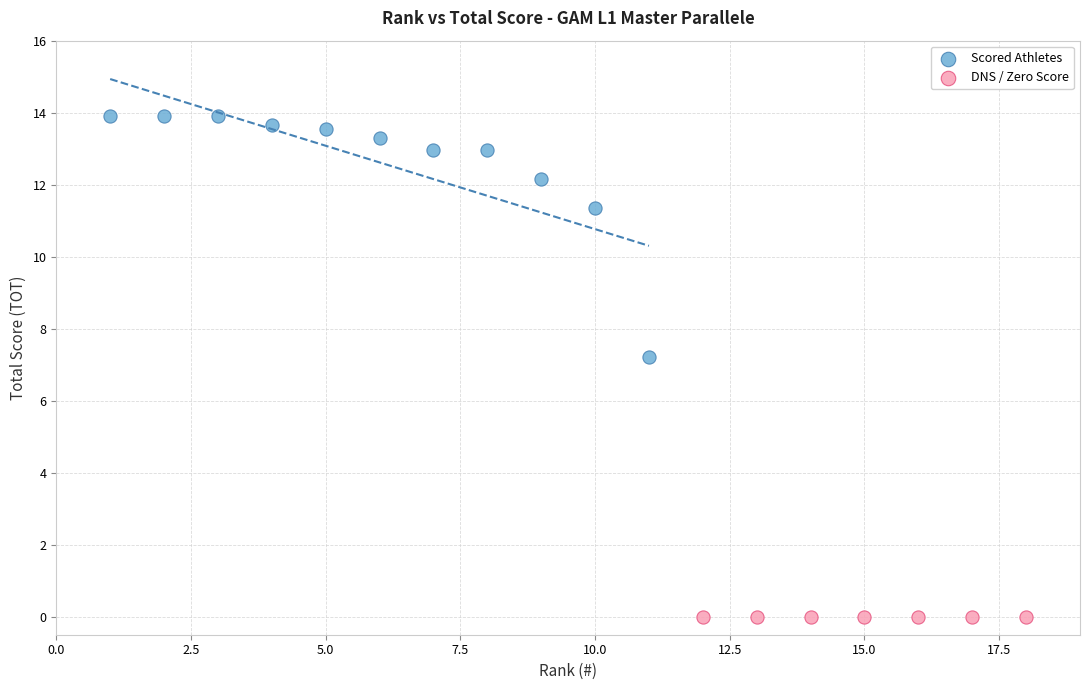

Which series reaches the maximum Y coordinate?

Scored Athletes